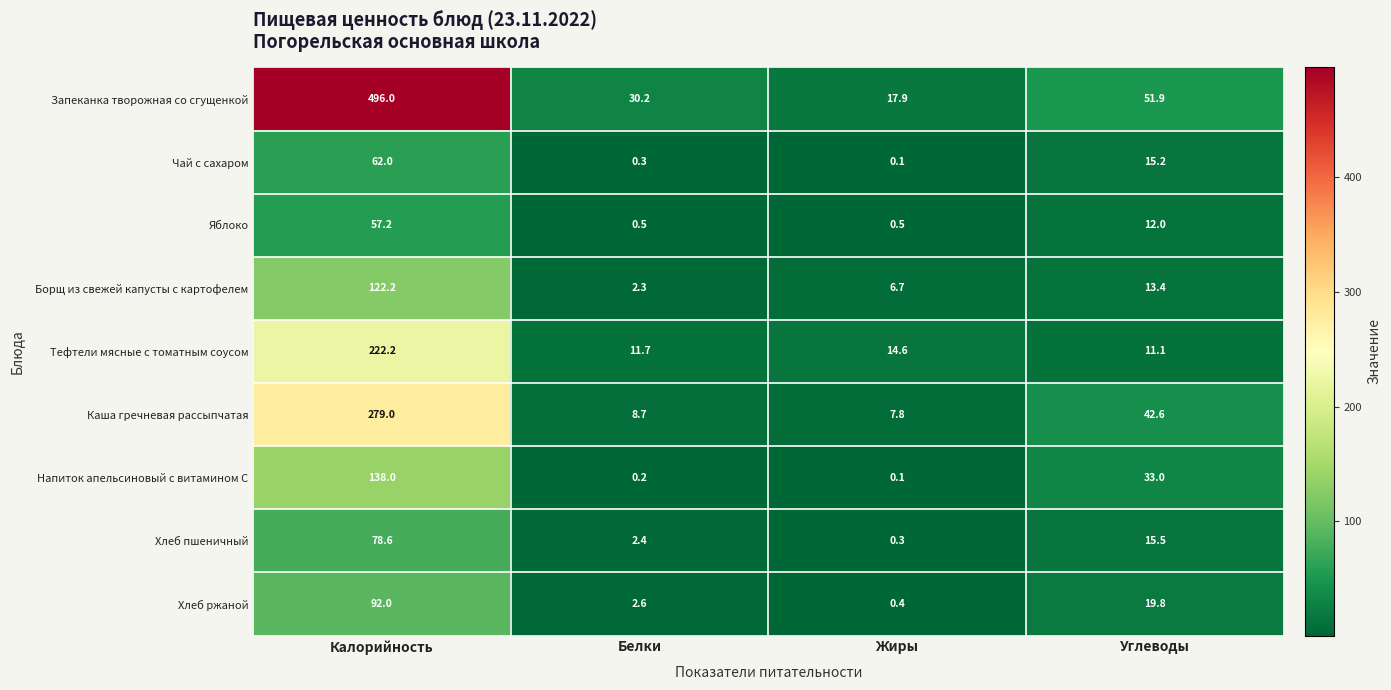

The Каша гречневая рассыпчатая series shows 8.7 at Белки. True or false?

True